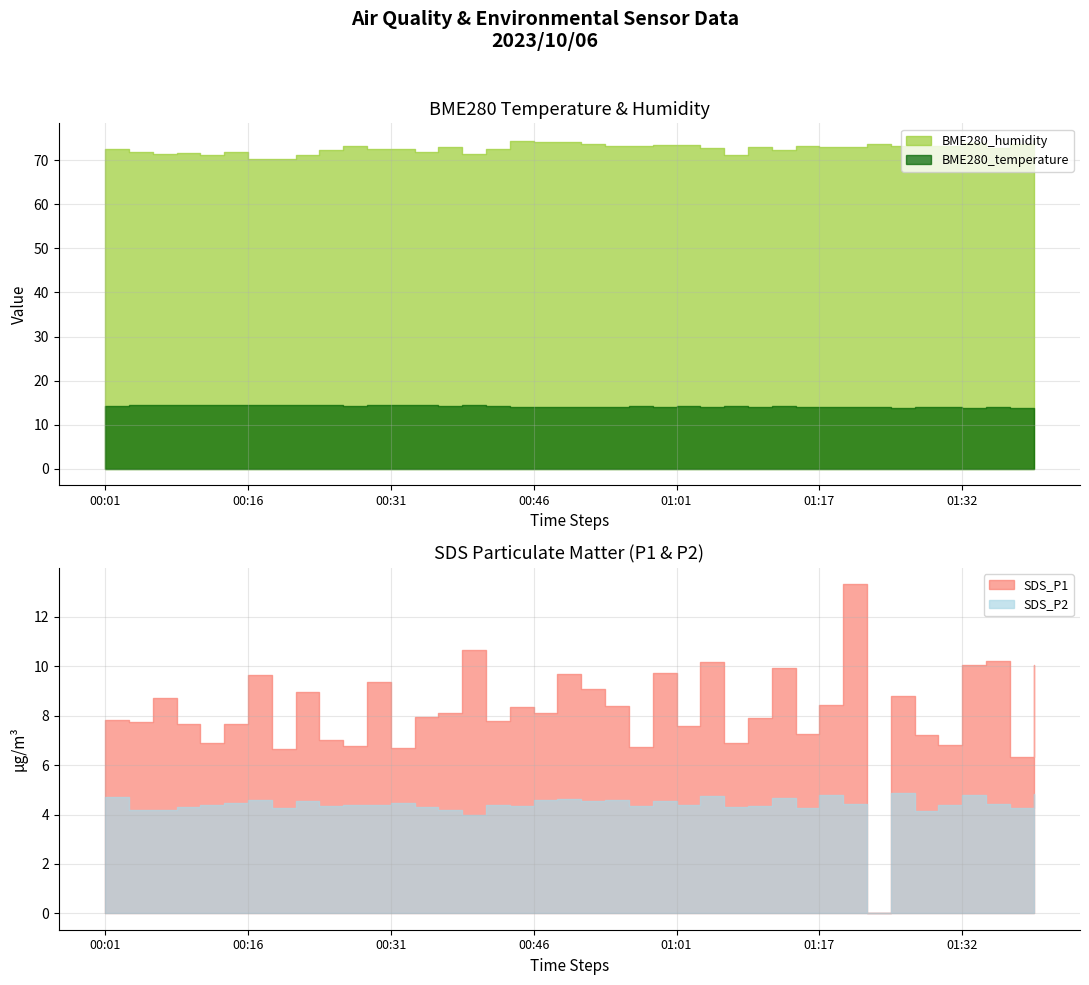

Which series has the largest total across all categories?

BME280_humidity